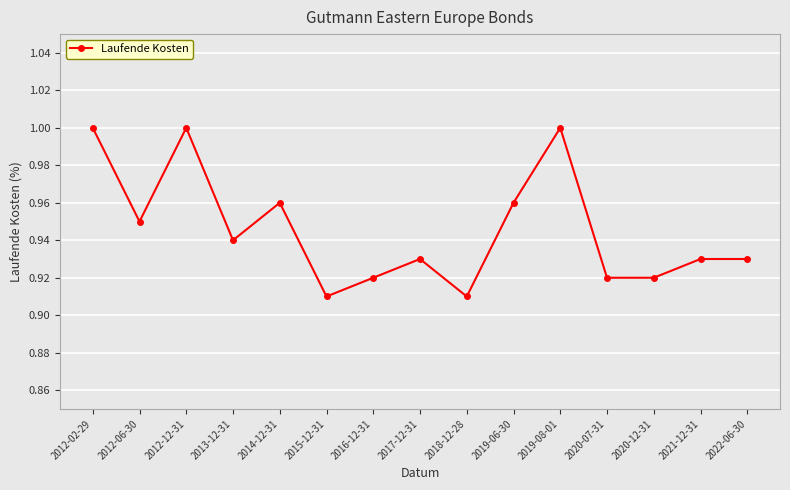

What is the label of the 6th point from the left?

2015-12-31